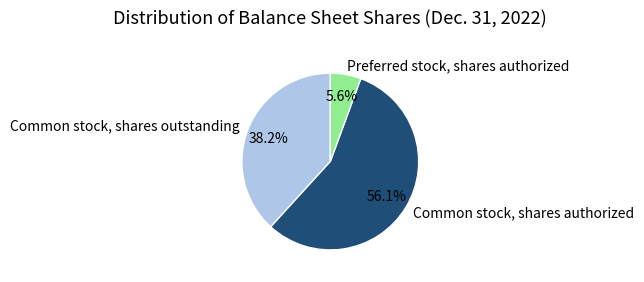

Rank the categories by value from highest to lowest.

Common stock, shares authorized, Common stock, shares outstanding, Preferred stock, shares authorized